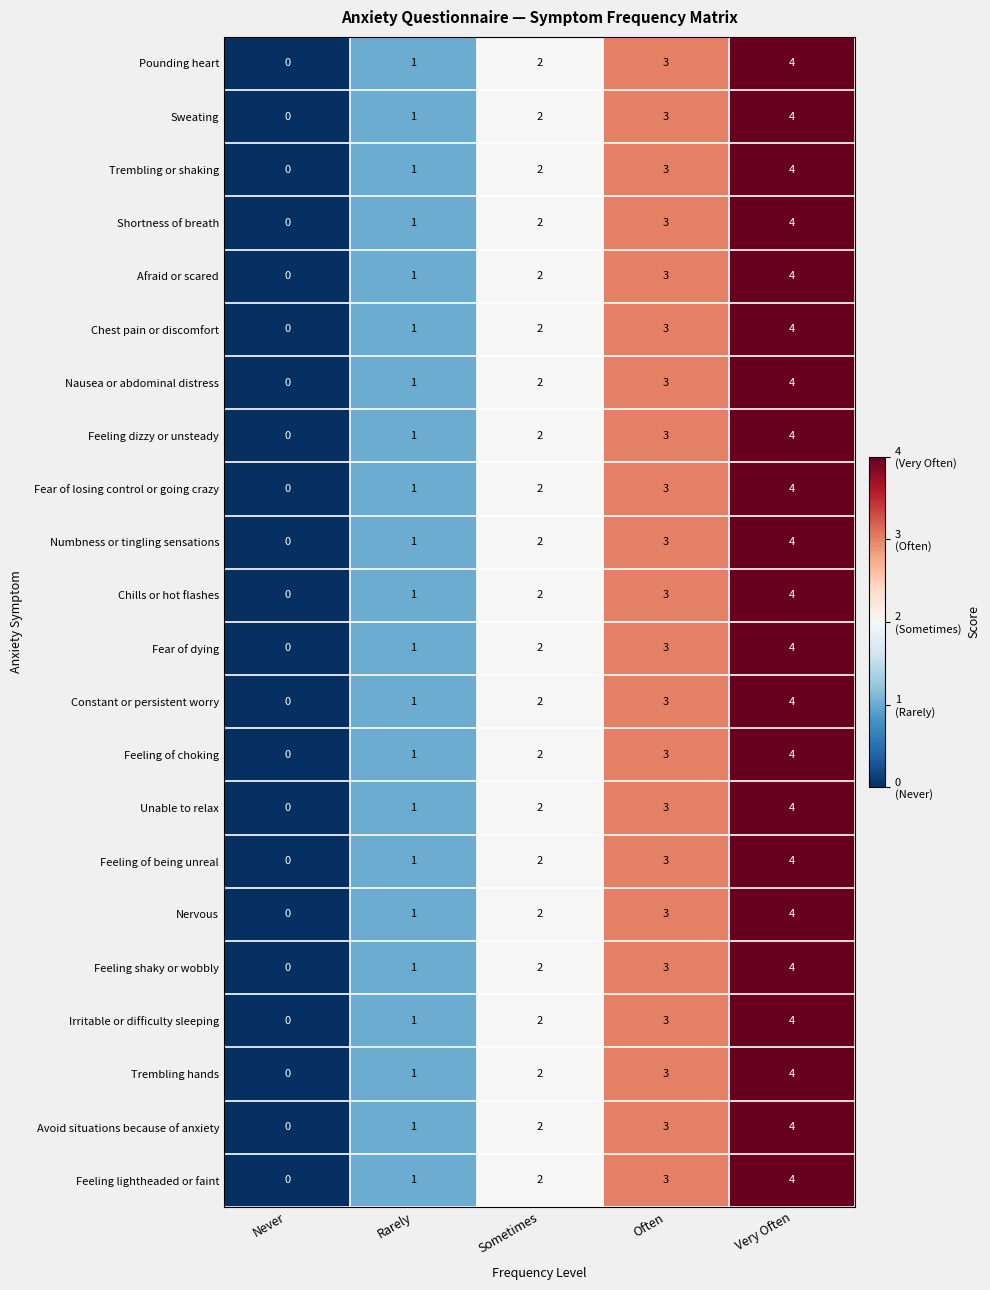

What is the sum of all Afraid or scared values?

10